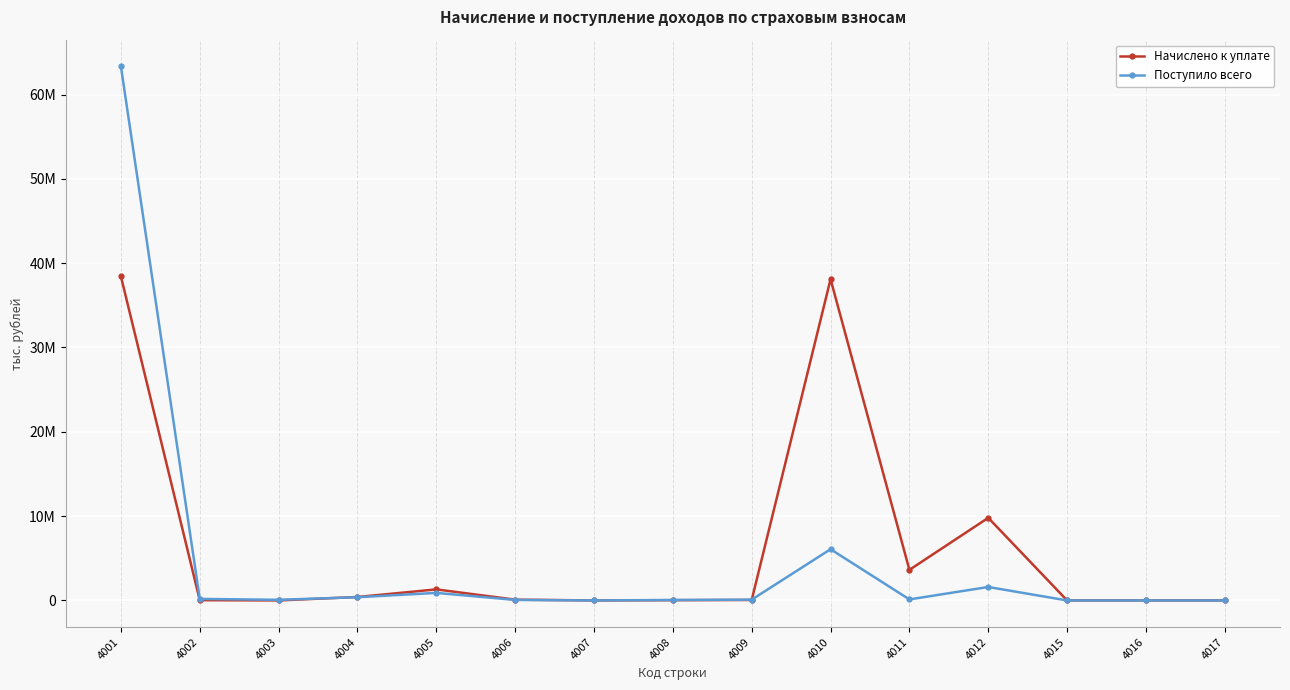

What is the sum of the Поступило всего values at 4012 and 4010?

7669447